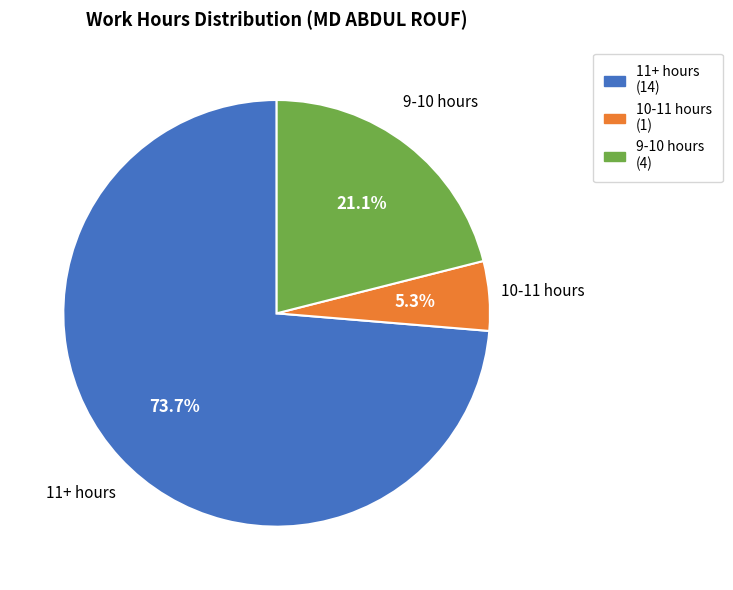

What is the smallest slice in the pie chart?

10-11 hours